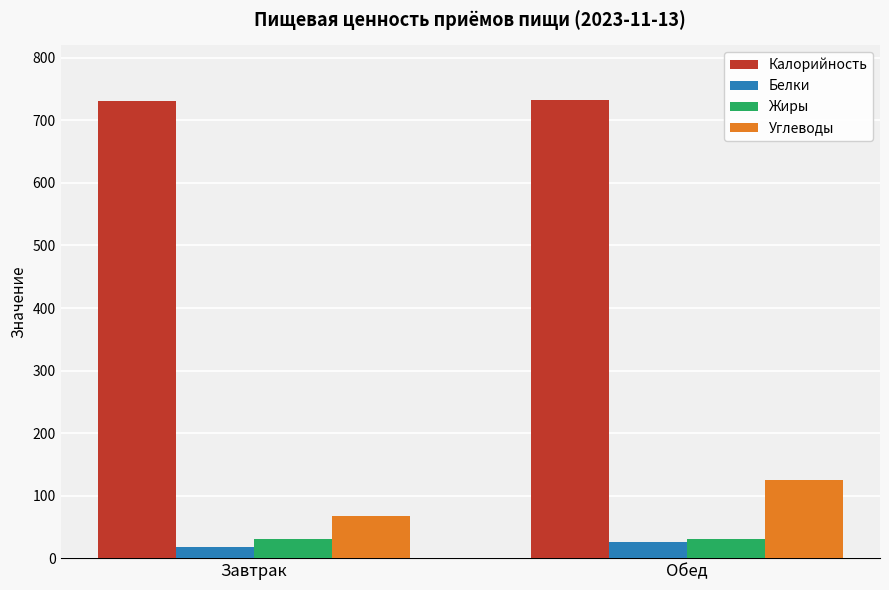

Where is Углеводы nearest to the value 95?

Завтрак